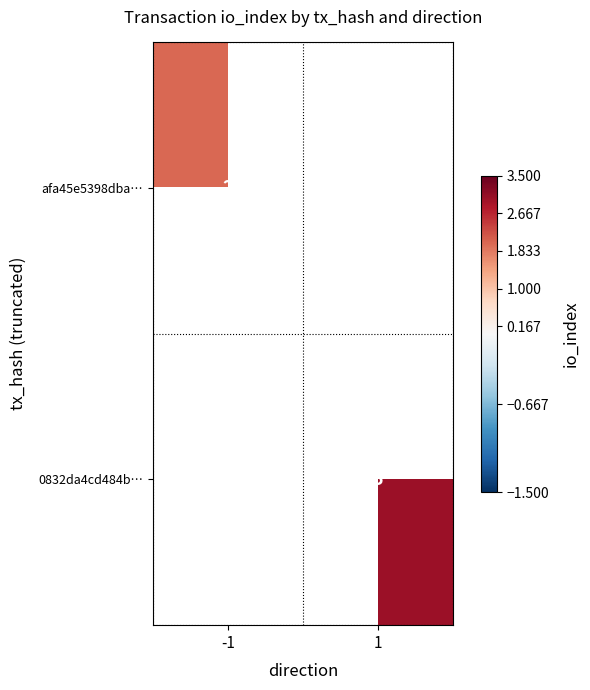

Is it true that afa45e5398dba… equals 3 at -1?

False